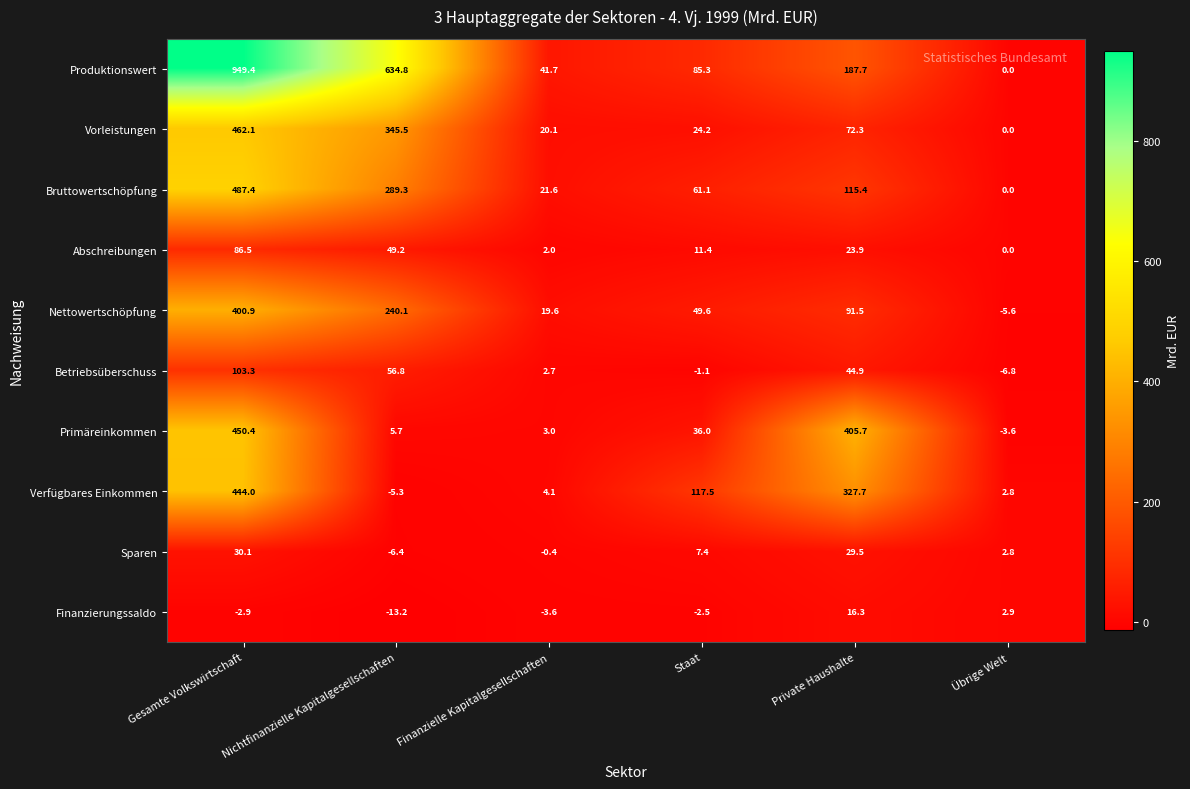

Is it true that Finanzierungssaldo equals 1.6 at Übrige Welt?

False